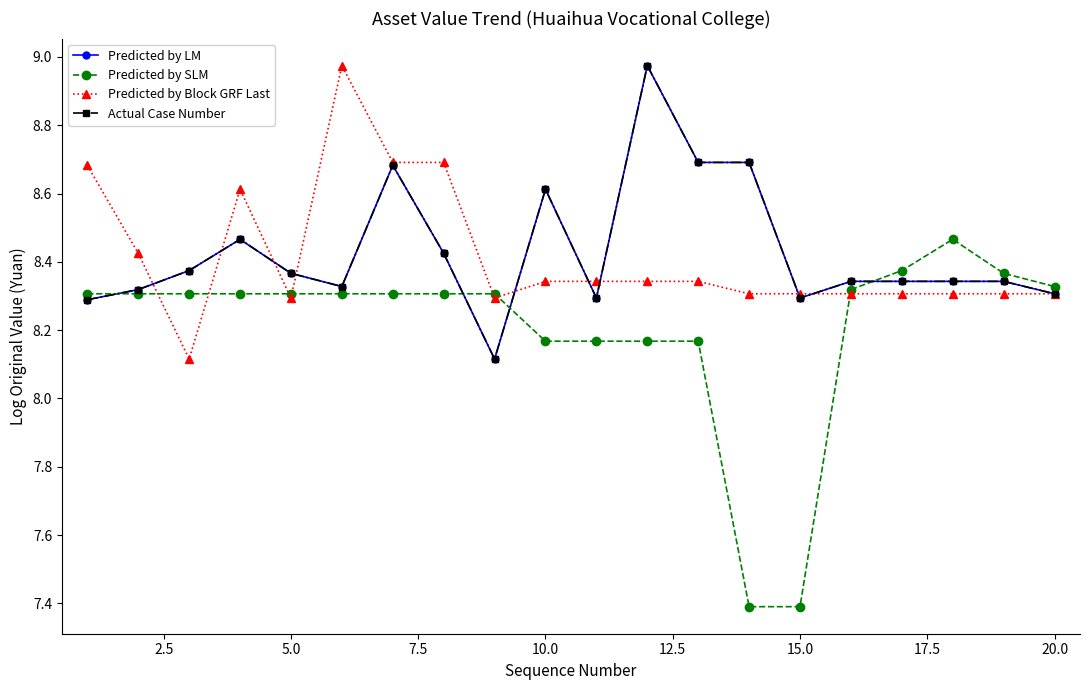

Does the chart have visible grid lines?

No